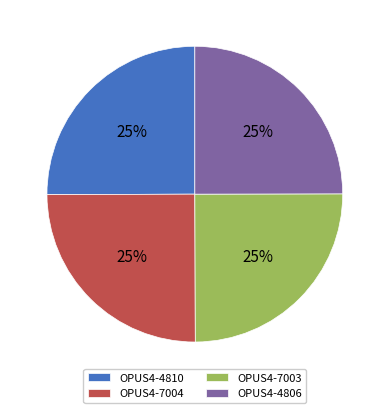

What is the ratio of the value at OPUS4-4810 to the value at OPUS4-7003?

1.0